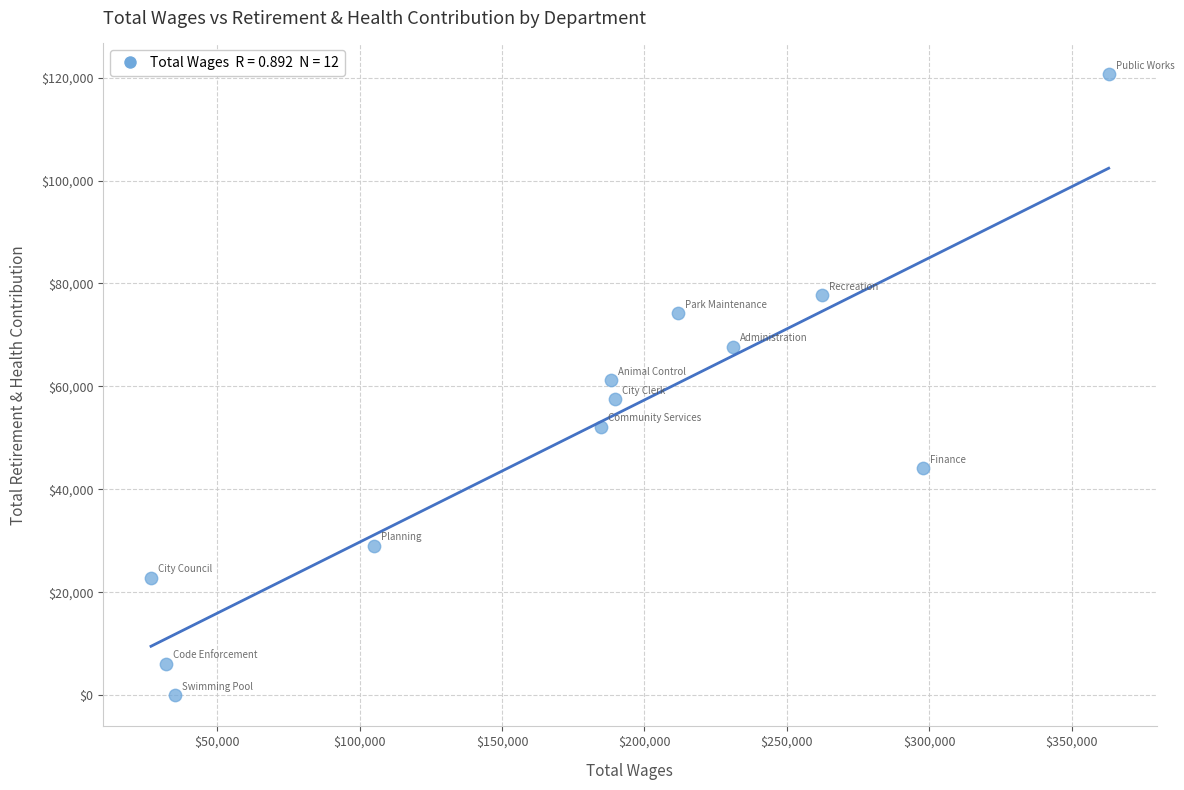

What is the range of Y values (max minus min)?

120592